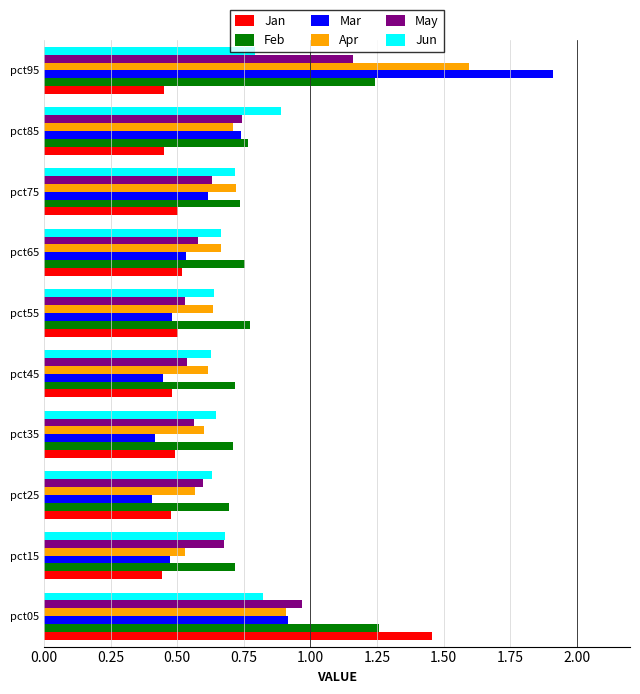

What is the difference between the Apr values at pct05 and pct55?

0.3